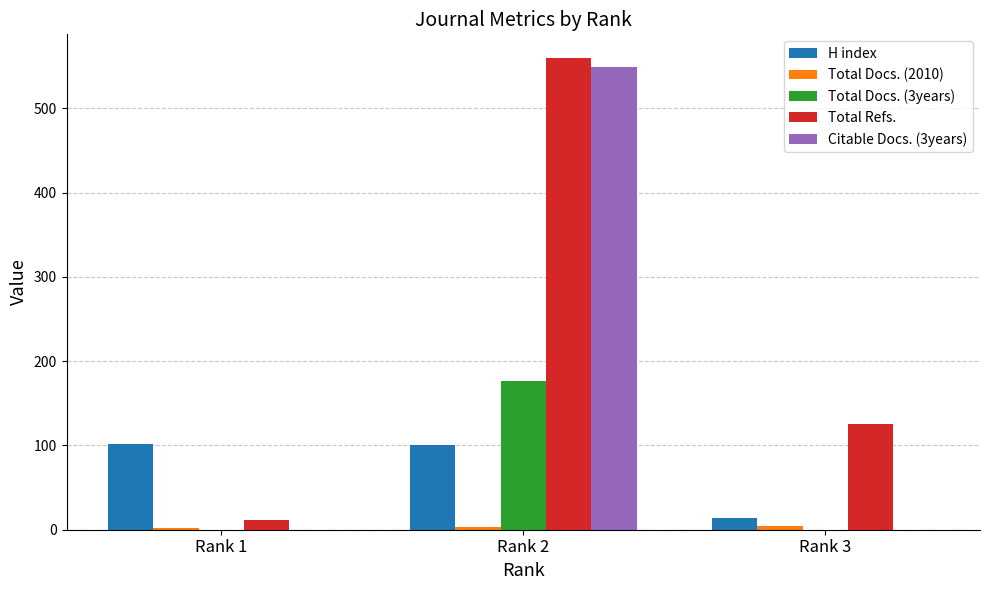

Which category has the highest value in the Citable Docs. (3years) series?

Rank 2